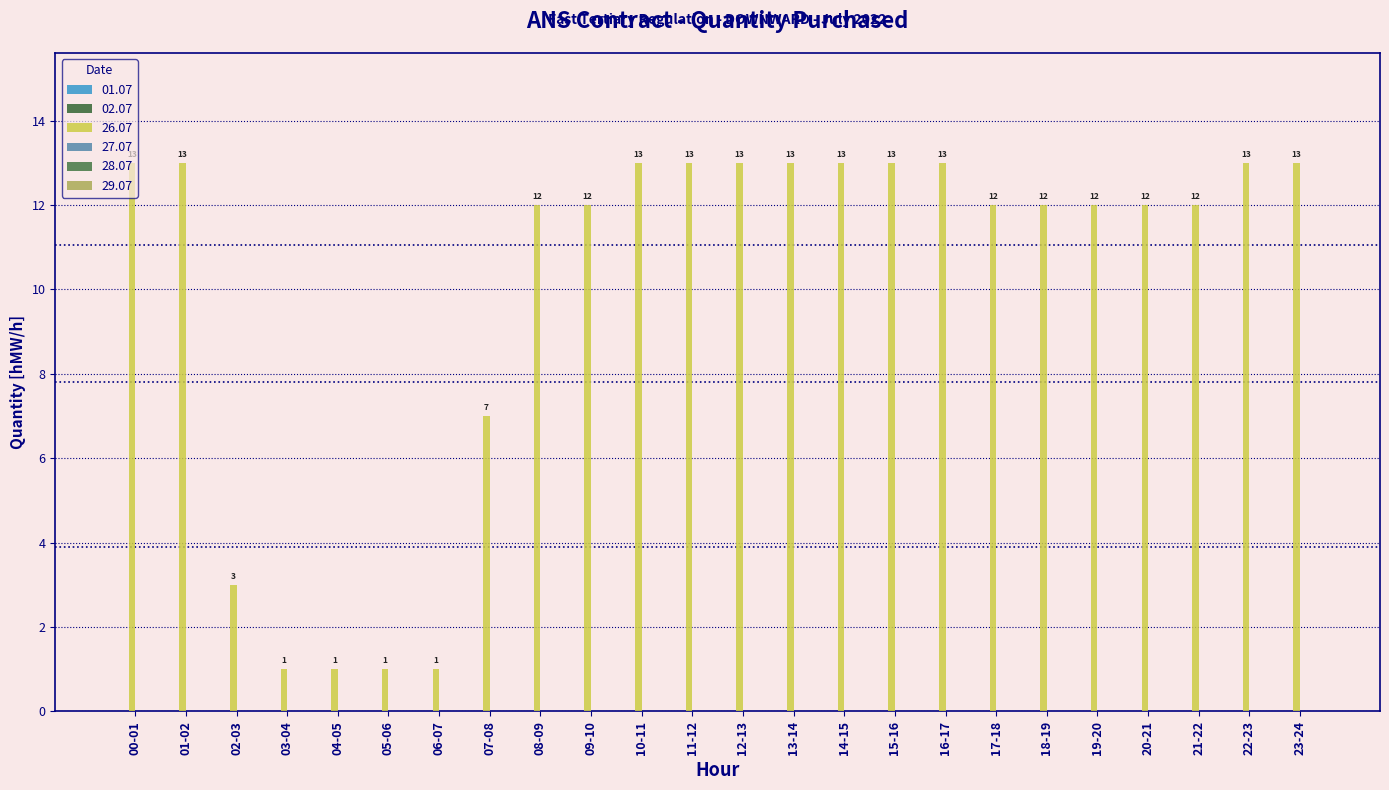

How many bars are there in total?

24